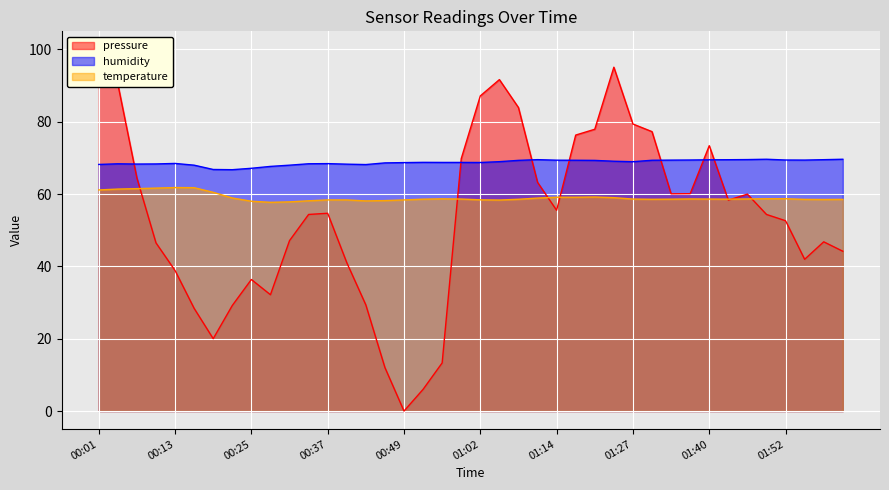

What is the difference between the pressure values at 01:08 and 01:43?

25.6